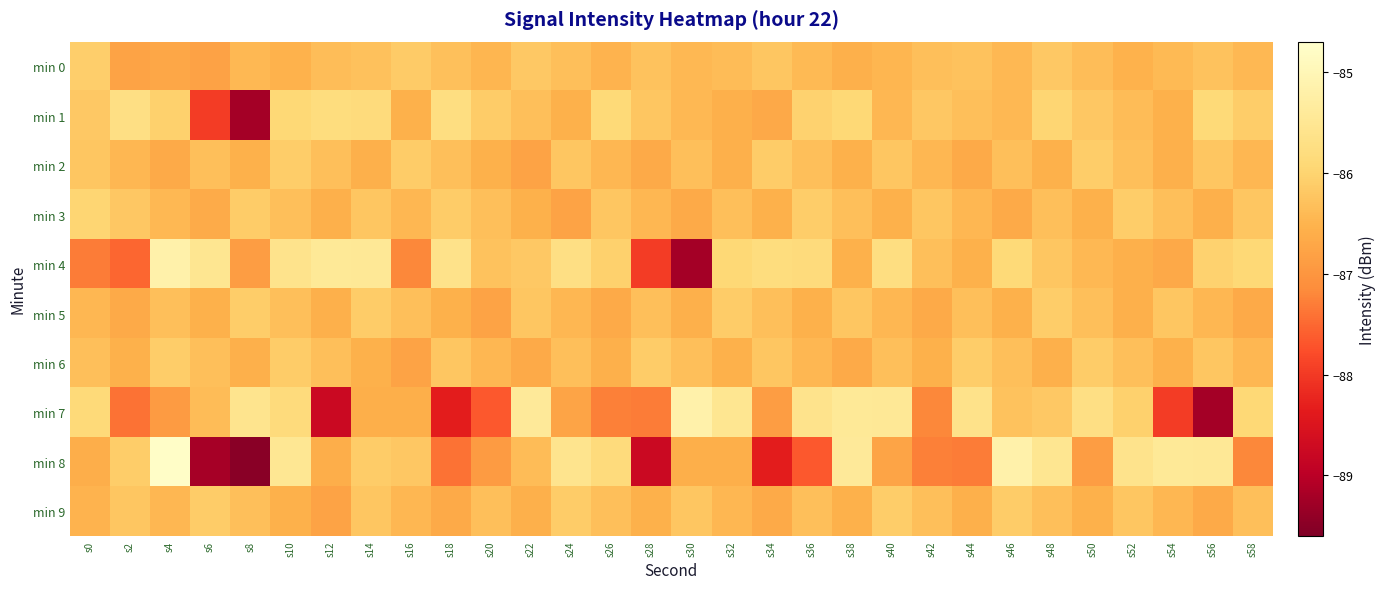

At which category does the chart reach its minimum across all series?

s8